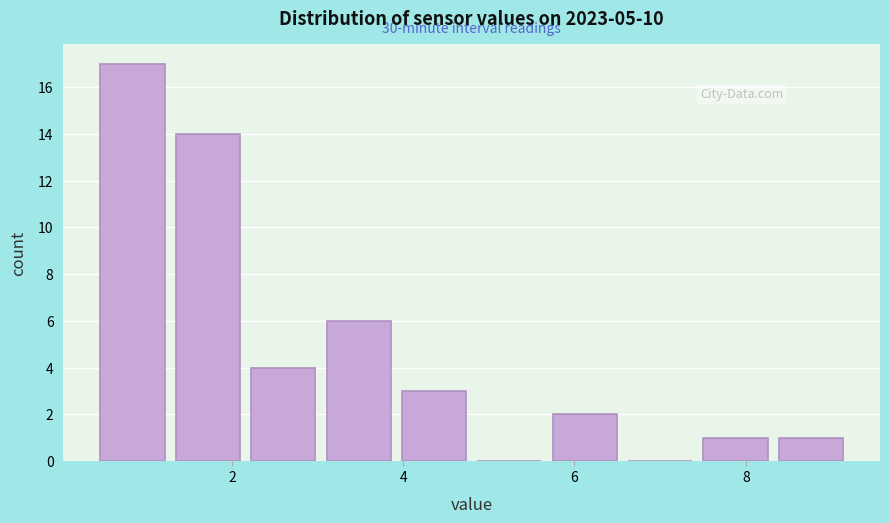

Which range on the x-axis has the tallest bar?

0.40 to 1.28